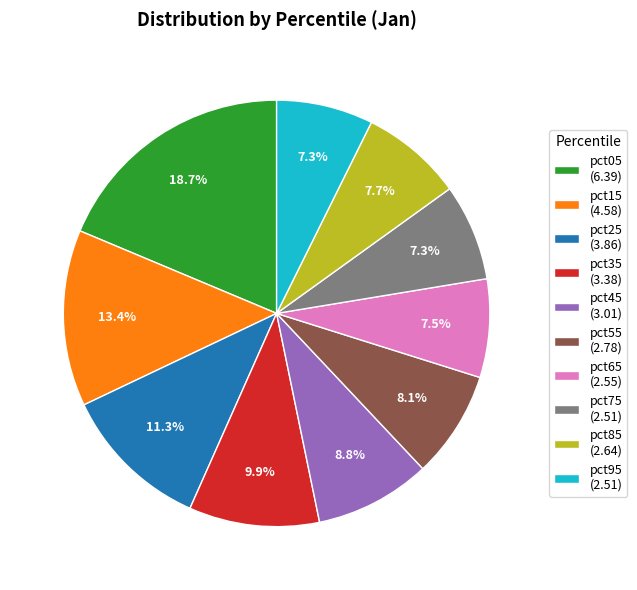

Does any single category account for the majority?

No